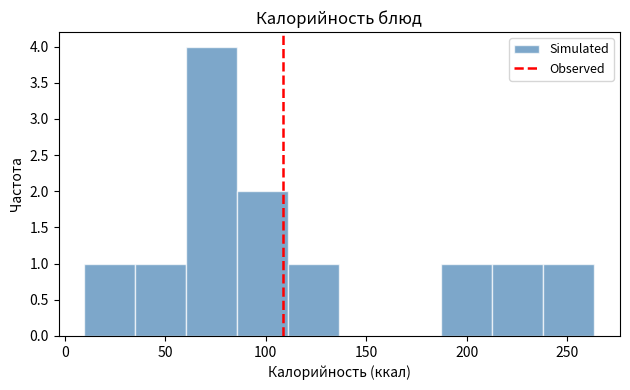

How tall is the bar that spans 85 to 110 on the x-axis? Neither the bar edges nor the heights are printed on the chart, so give them approximately, as read against the axes.

2